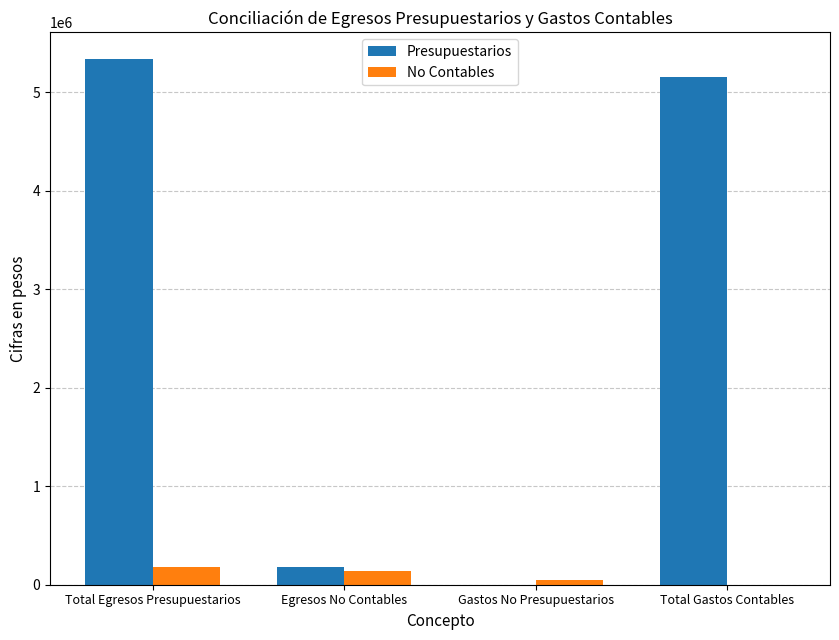

Reading right to left, extract all data points from this chart.

Presupuestarios: Total Gastos Contables=5155112.2	Gastos No Presupuestarios=0.0	Egresos No Contables=184024.0	Total Egresos Presupuestarios=5339136.2
No Contables: Total Gastos Contables=0.0	Gastos No Presupuestarios=45574.0	Egresos No Contables=138450.0	Total Egresos Presupuestarios=184024.0